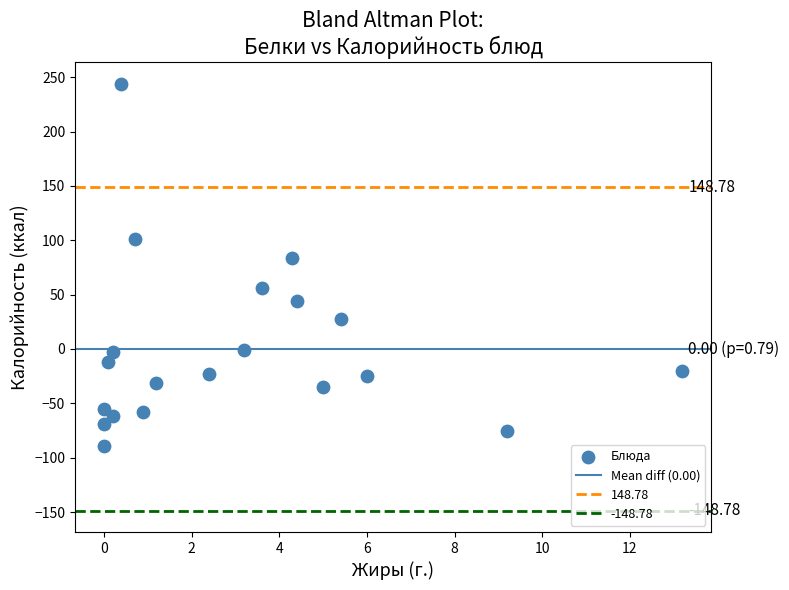

What is the range of Y values (max minus min)?

333.0